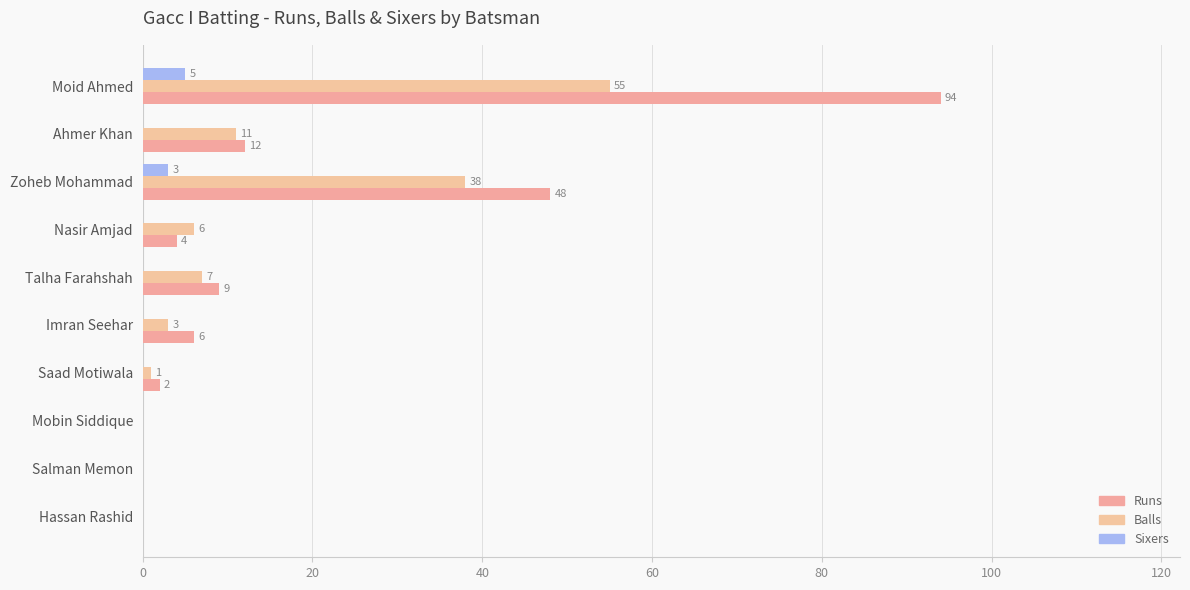

What is the sum of all Balls values?

121